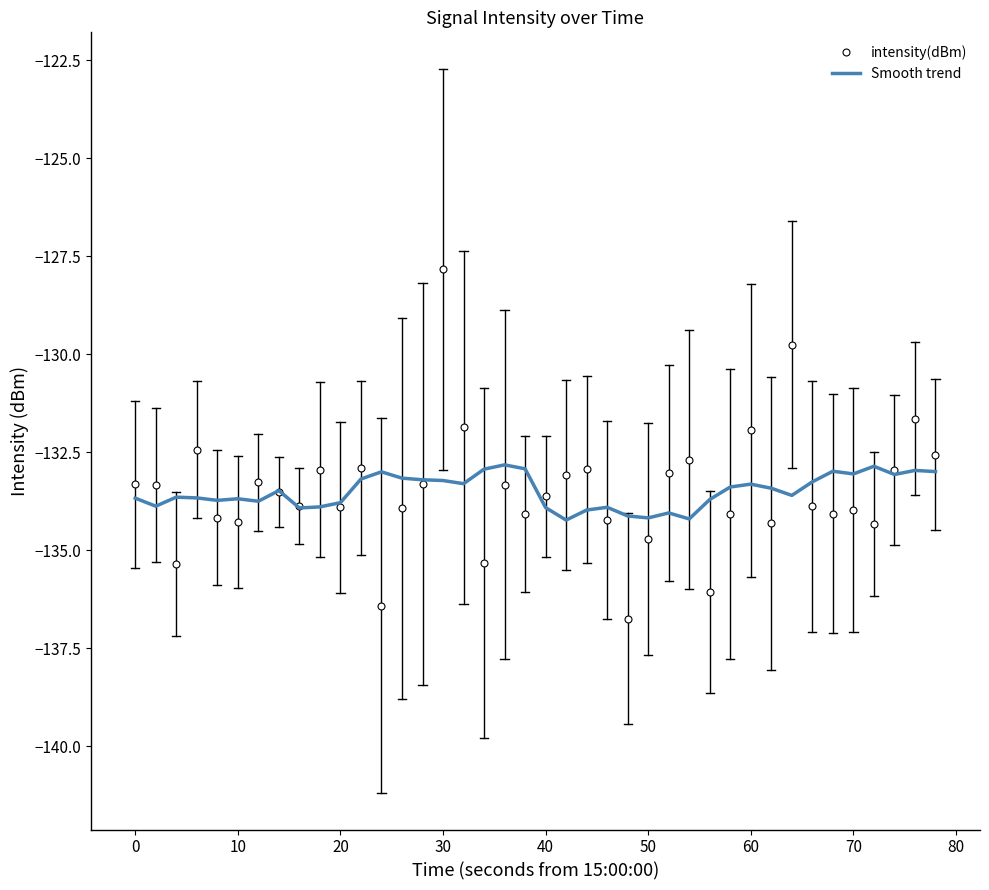

Rank the series by their maximum value, from lowest to highest.

Smooth trend, intensity(dBm)